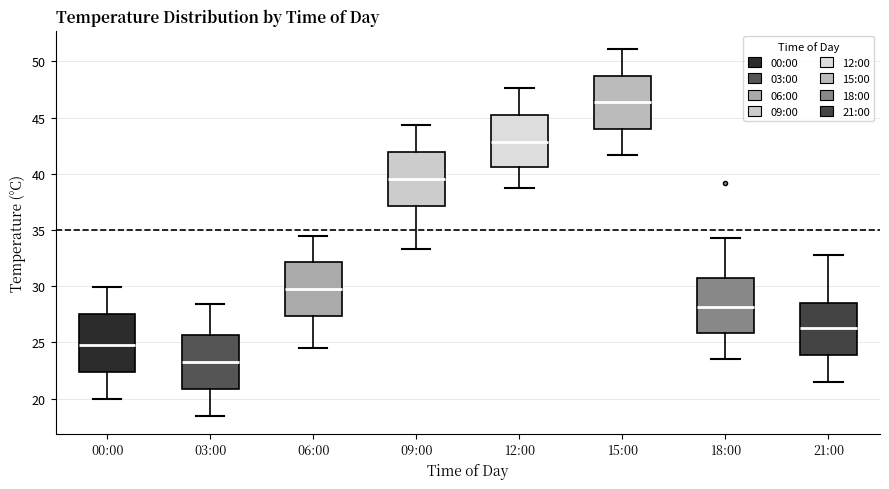

Where does the lower whisker of the box for 06:00 end on the y-axis? The values are not printed on the chart, so give them approximately, as read against the axis.

24.5